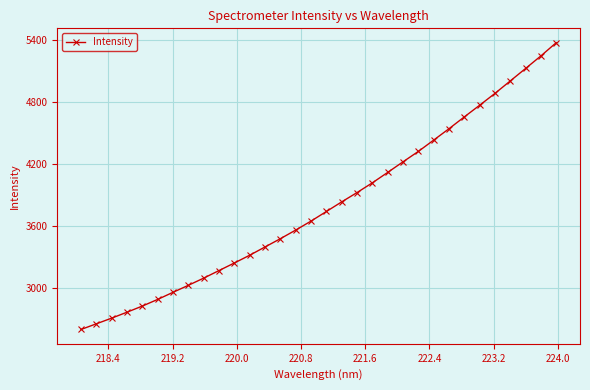

What is the value of the 14th point from the left?

3481.0